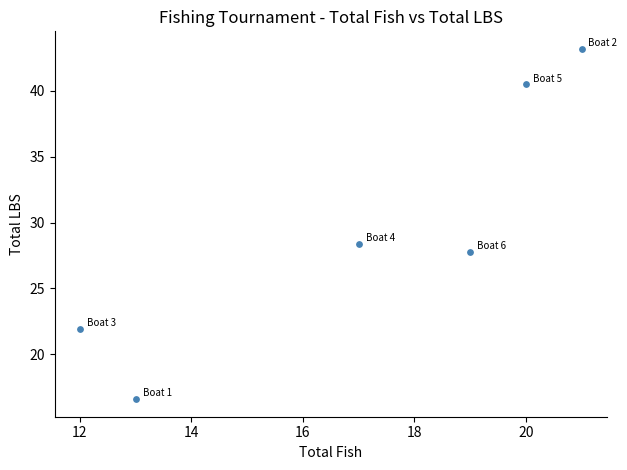

What Y value in the scatter plot is closest to 29?

28.4